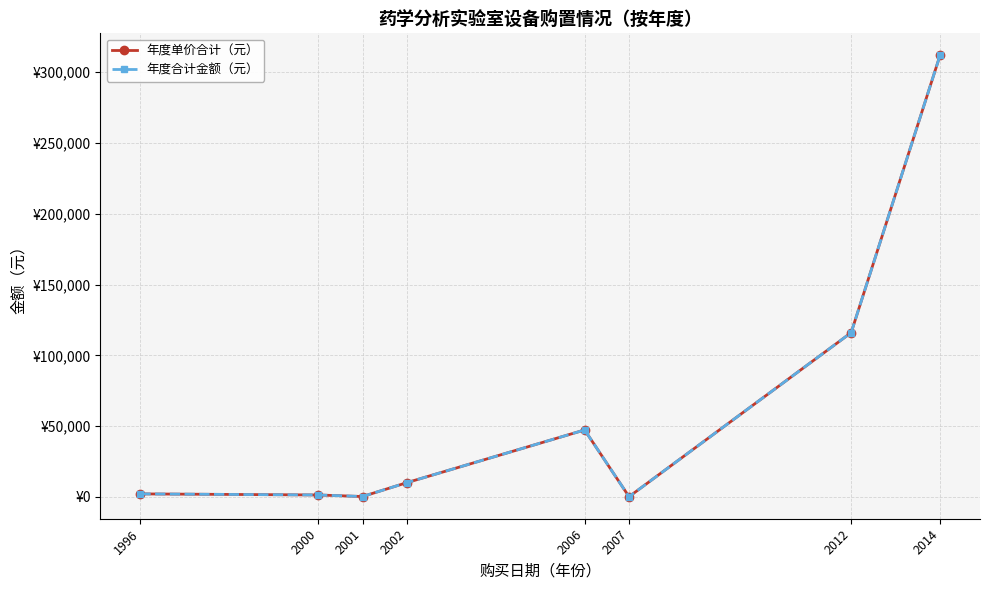

True or false: 年度合计金额（元） and 年度单价合计（元） intersect in this chart.

False